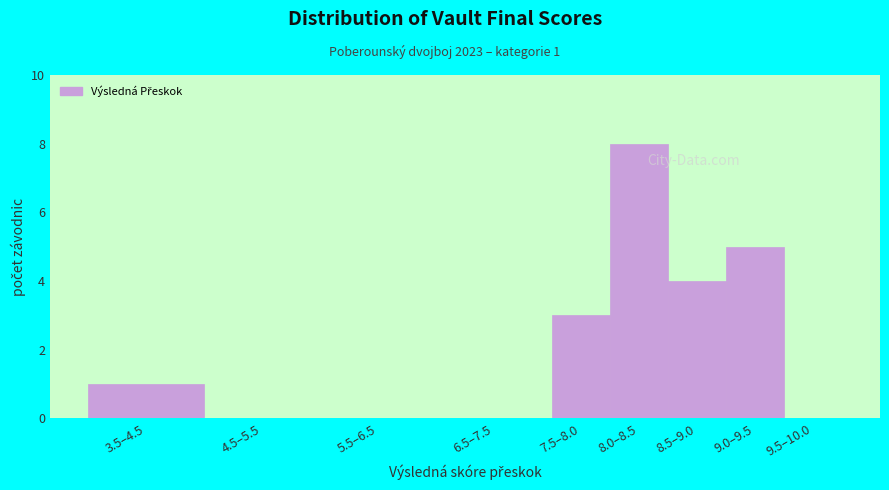

Reading right to left, what are all the values shown in this chart?

9.5–10.0=0	9.0–9.5=5	8.5–9.0=4	8.0–8.5=8	7.5–8.0=3	6.5–7.5=0	5.5–6.5=0	4.5–5.5=0	3.5–4.5=1